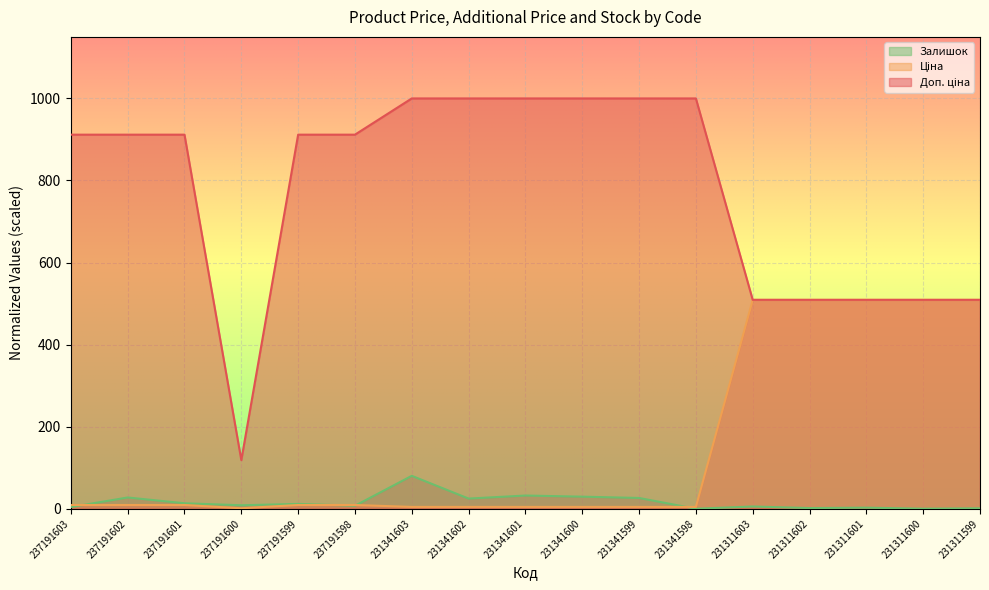

How many data points in Залишок are above 8?

9